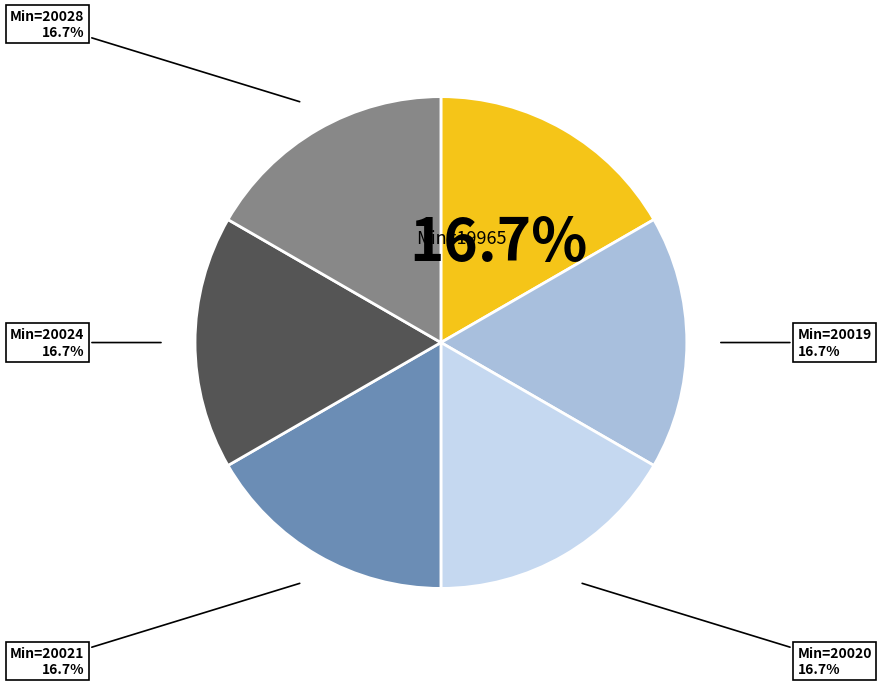

Does any single category account for the majority?

No